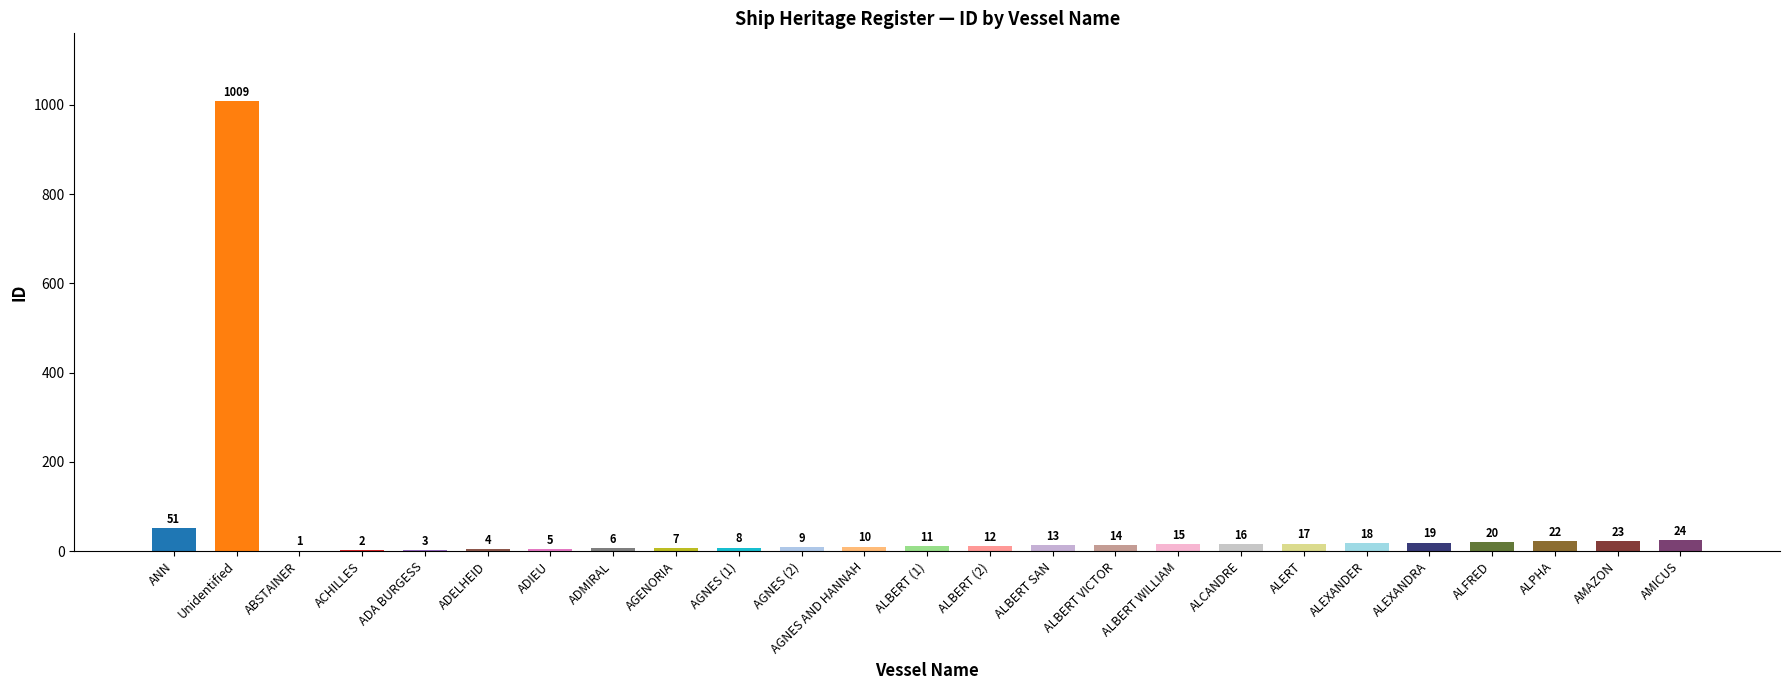

The value at ALBERT (2) is 12. True or false?

True